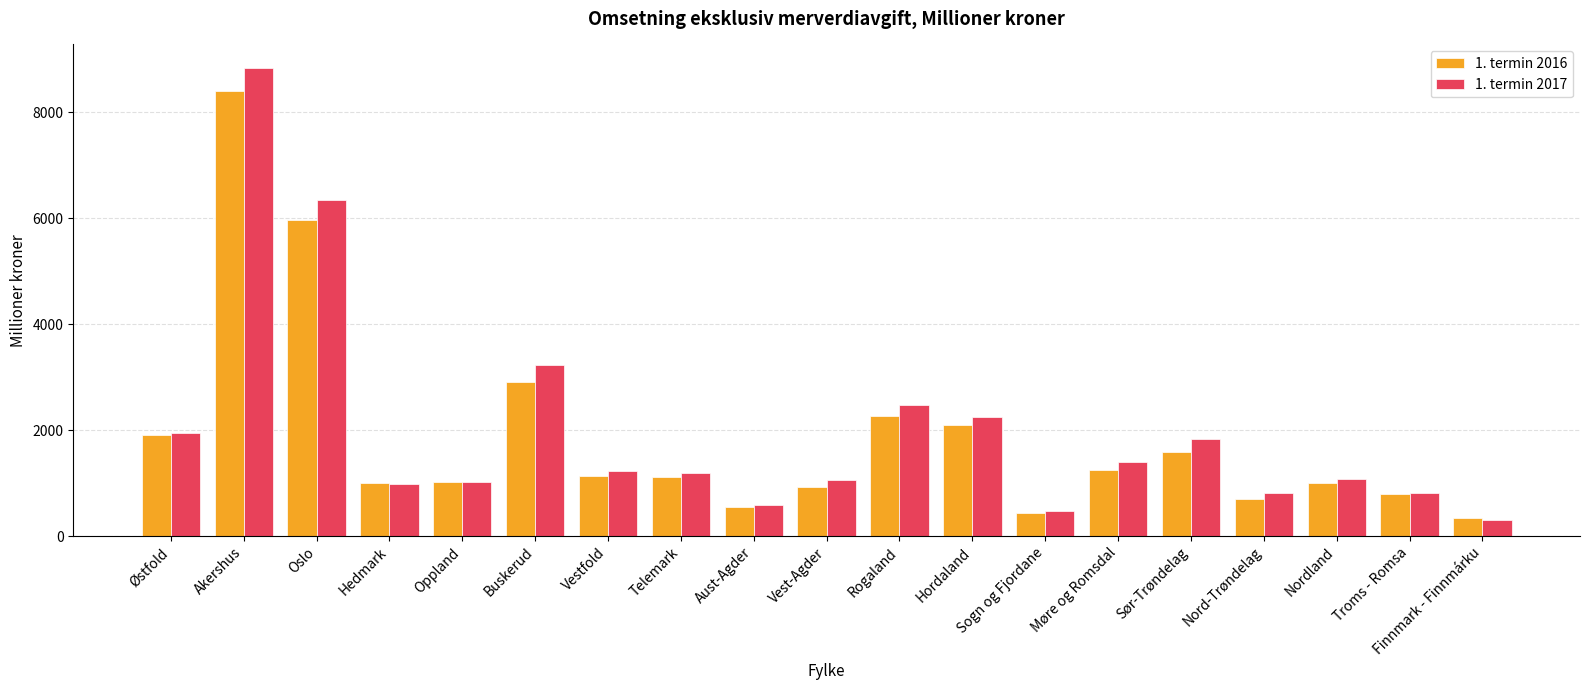

What are all the series names shown in the legend?

1. termin 2016, 1. termin 2017